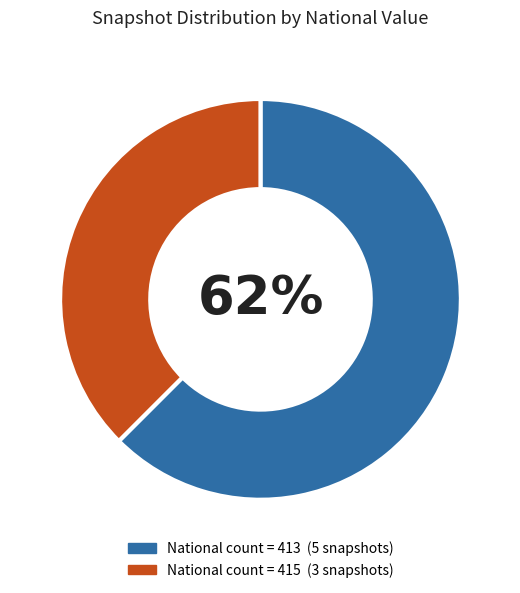

Is there any slice that represents more than half of the pie?

Yes